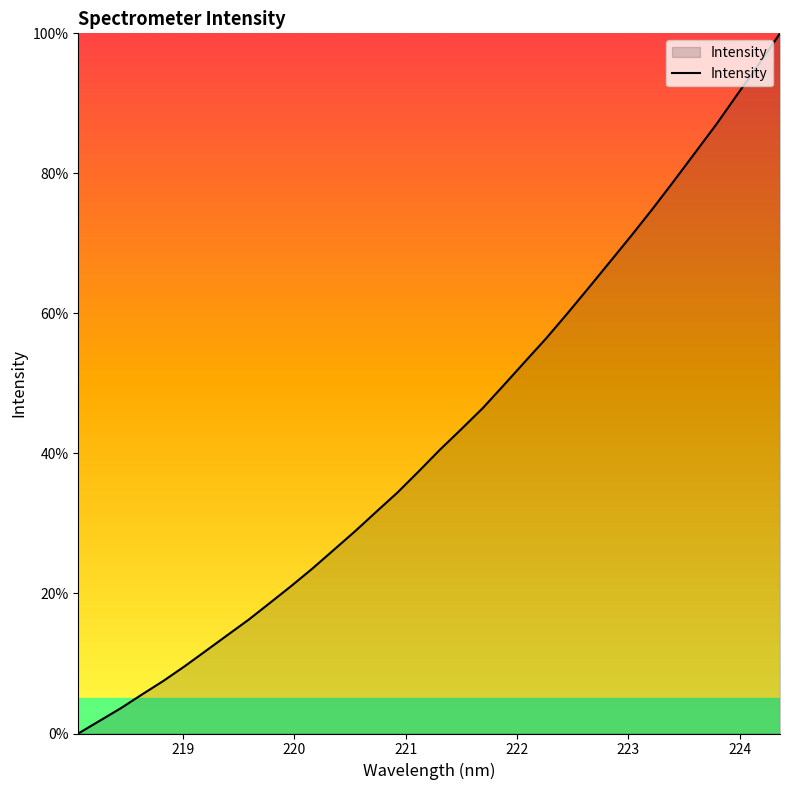

What is the greatest value displayed?

100.0